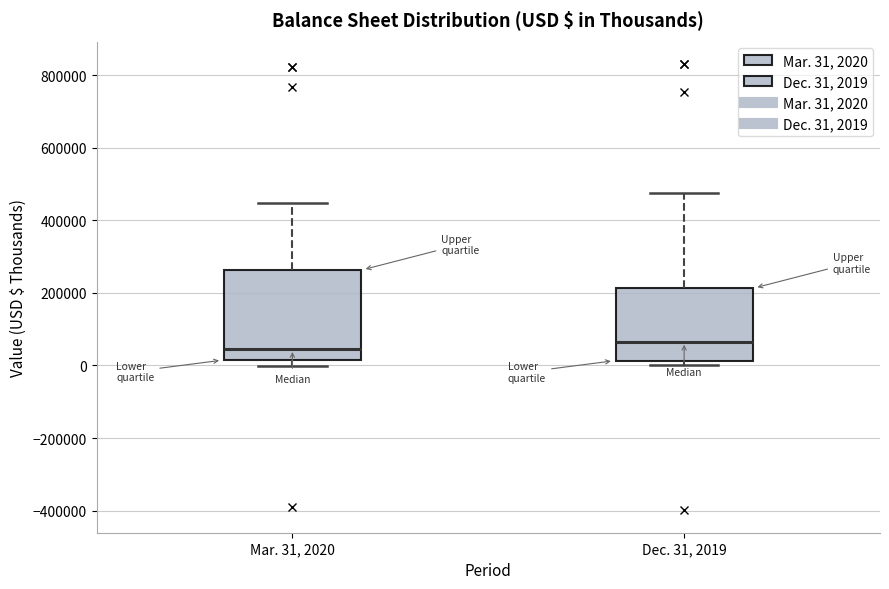

Which box's median line is the lowest?

Mar. 31, 2020